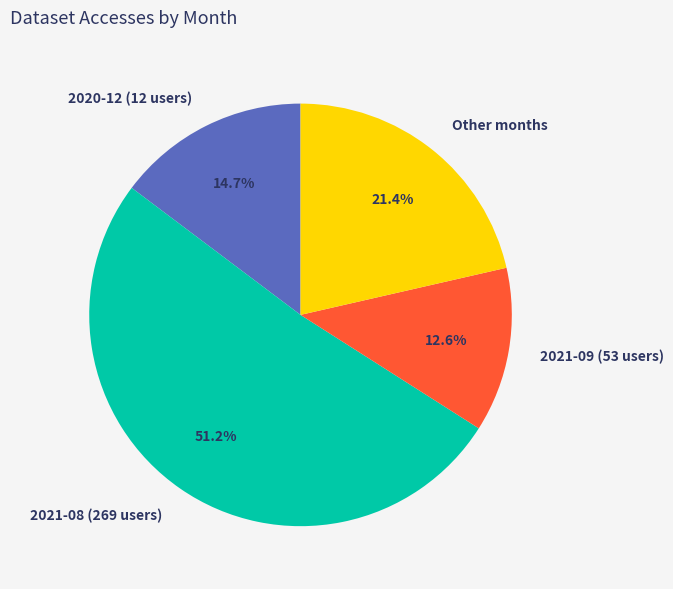

Approximately how many times larger is the value at Other months compared to 2021-09 (53 users)?

1.7